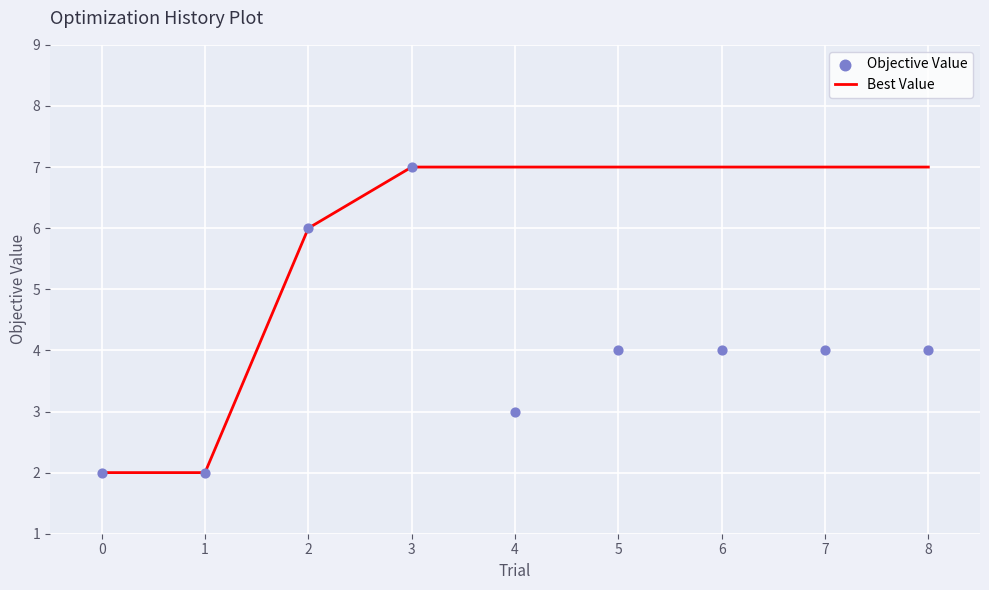

True or false: Best Value has a value of 7 at 6.

True